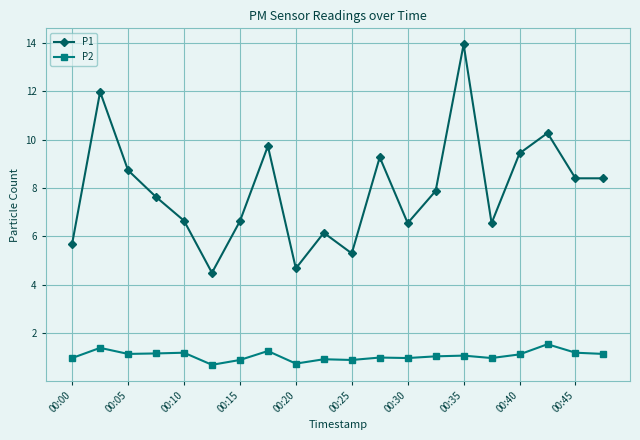

Which series has the largest total across all categories?

P1